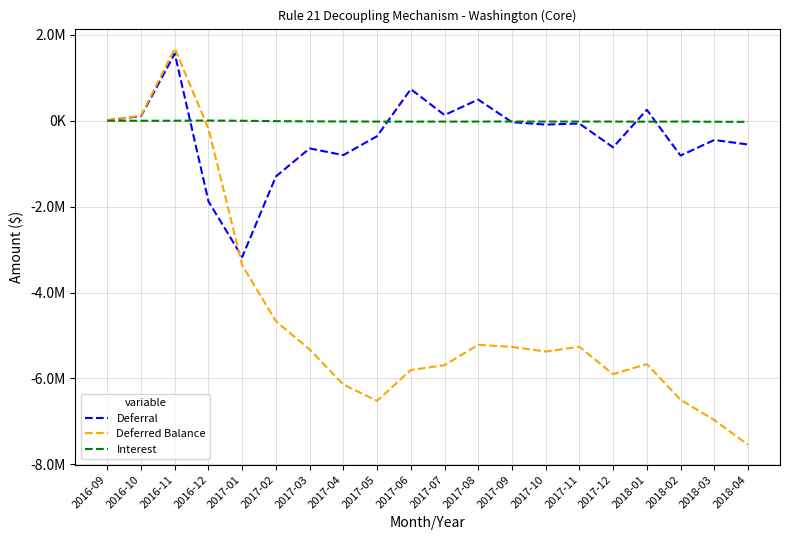

What is the label of the 16th point from the left?

2017-12